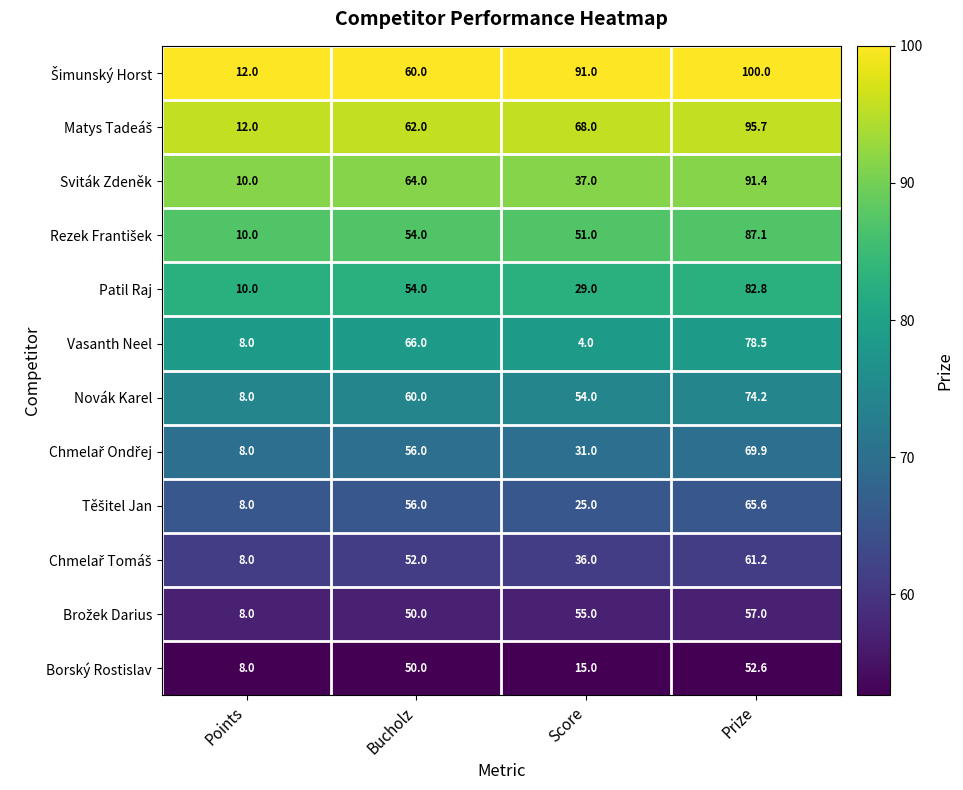

List the labels in order of Borský Rostislav value, largest first.

Prize, Bucholz, Score, Points